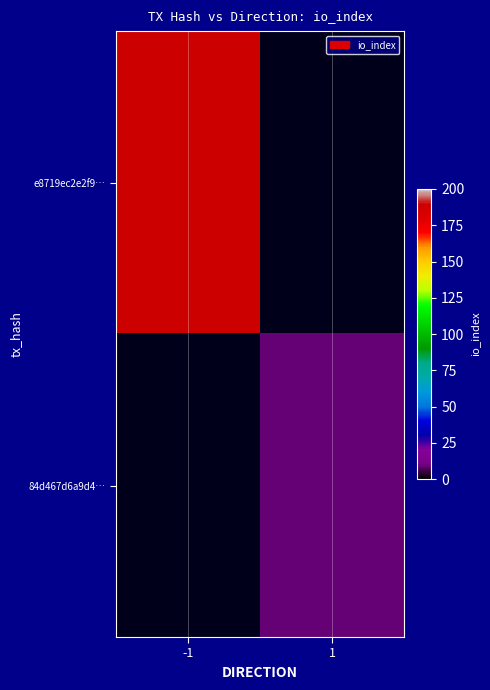

List the labels in order of e8719ec2e2f9… value, smallest first.

-1, 1